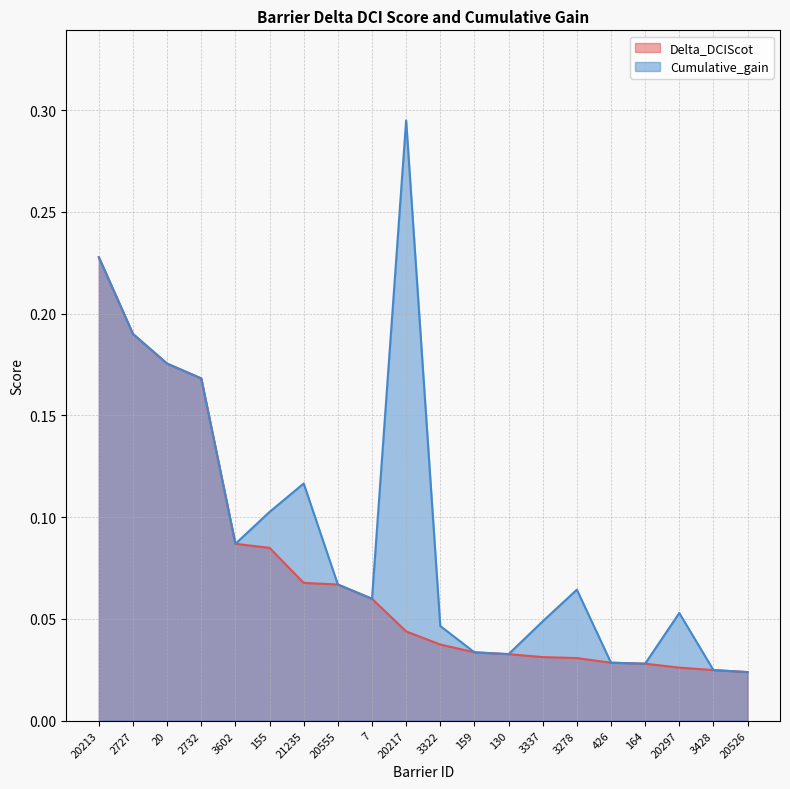

Rank the categories by Delta_DCIScot value from highest to lowest.

20213, 2727, 20, 2732, 3602, 155, 21235, 20555, 7, 20217, 3322, 159, 130, 3337, 3278, 426, 164, 20297, 3428, 20526